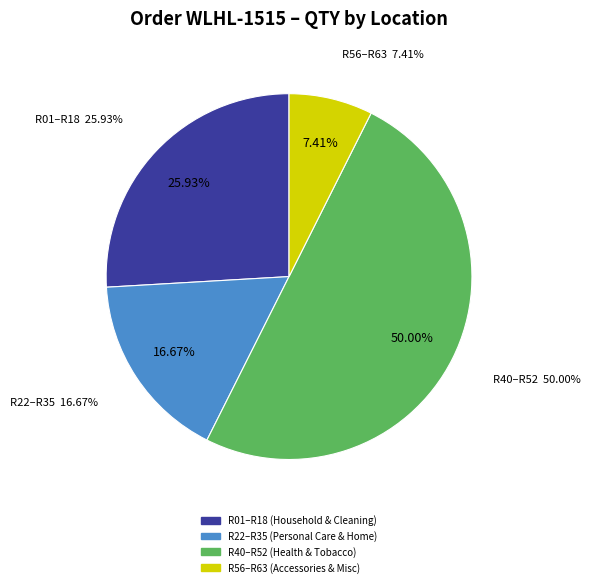

Is it true that R15 is 1% of the pie?

False